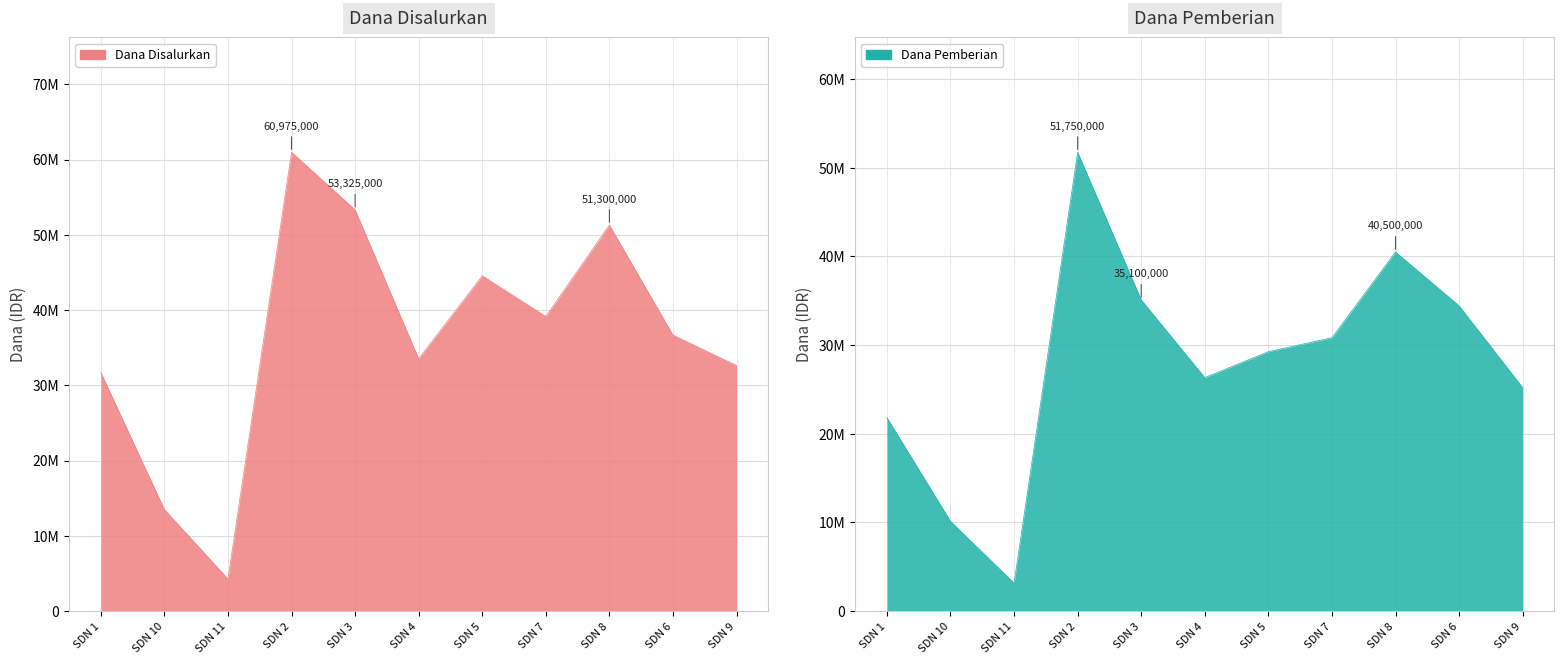

True or false: Dana Disalurkan has a value of 39150000 at SDN 7.

True